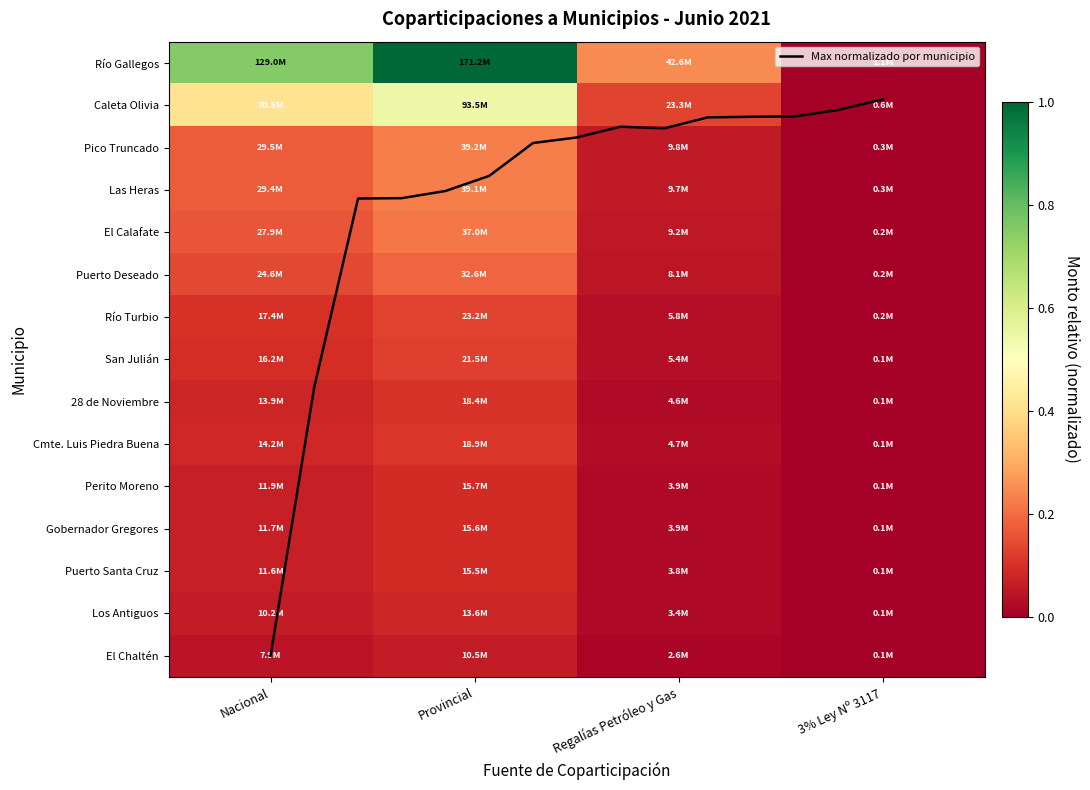

Between Provincial and Regalías Petróleo y Gas, which series saw the biggest shift?

Río Gallegos